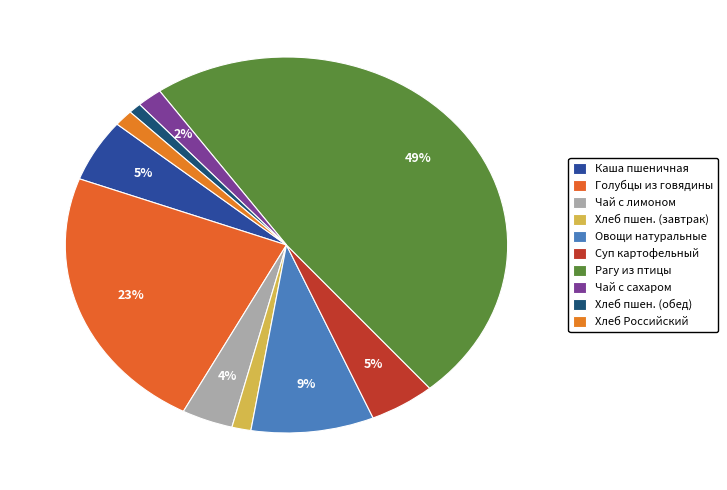

Count the number of slices in the pie.

10